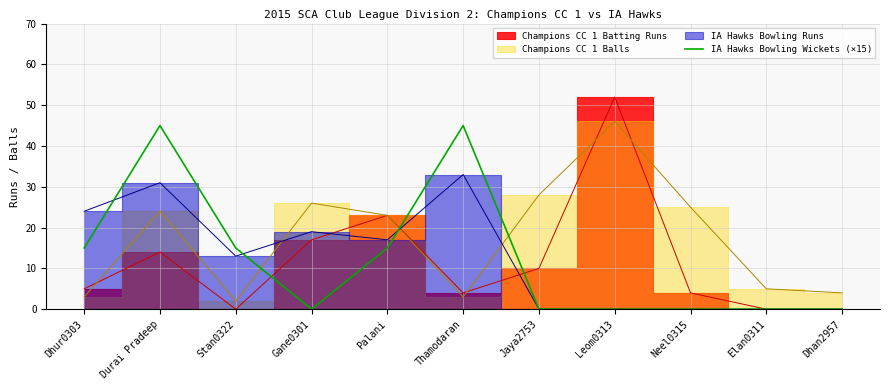

True or false: IA Hawks Bowling Wickets (×15) has a value of 20 at Dhan2957.

False